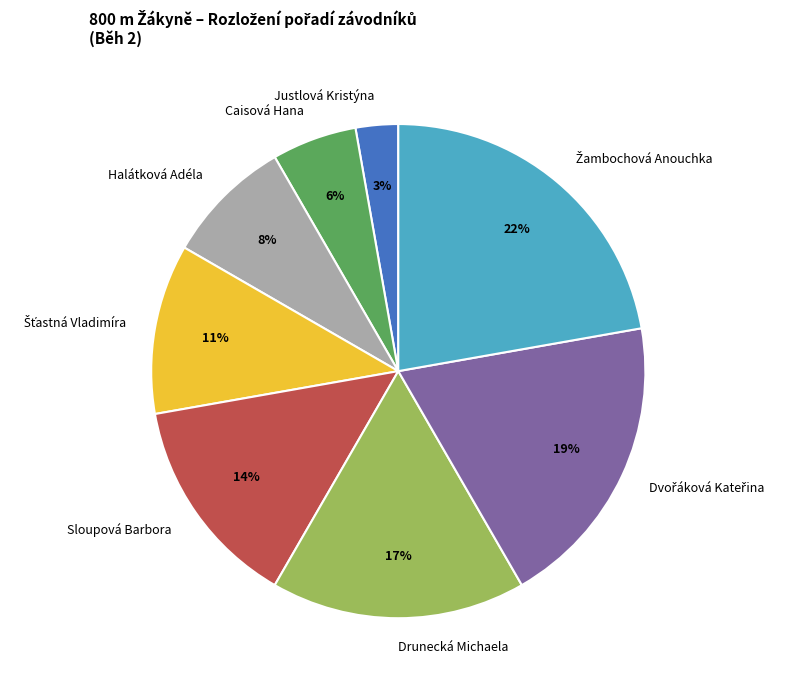

Which has a higher value, Caisová Hana or Sloupová Barbora?

Sloupová Barbora